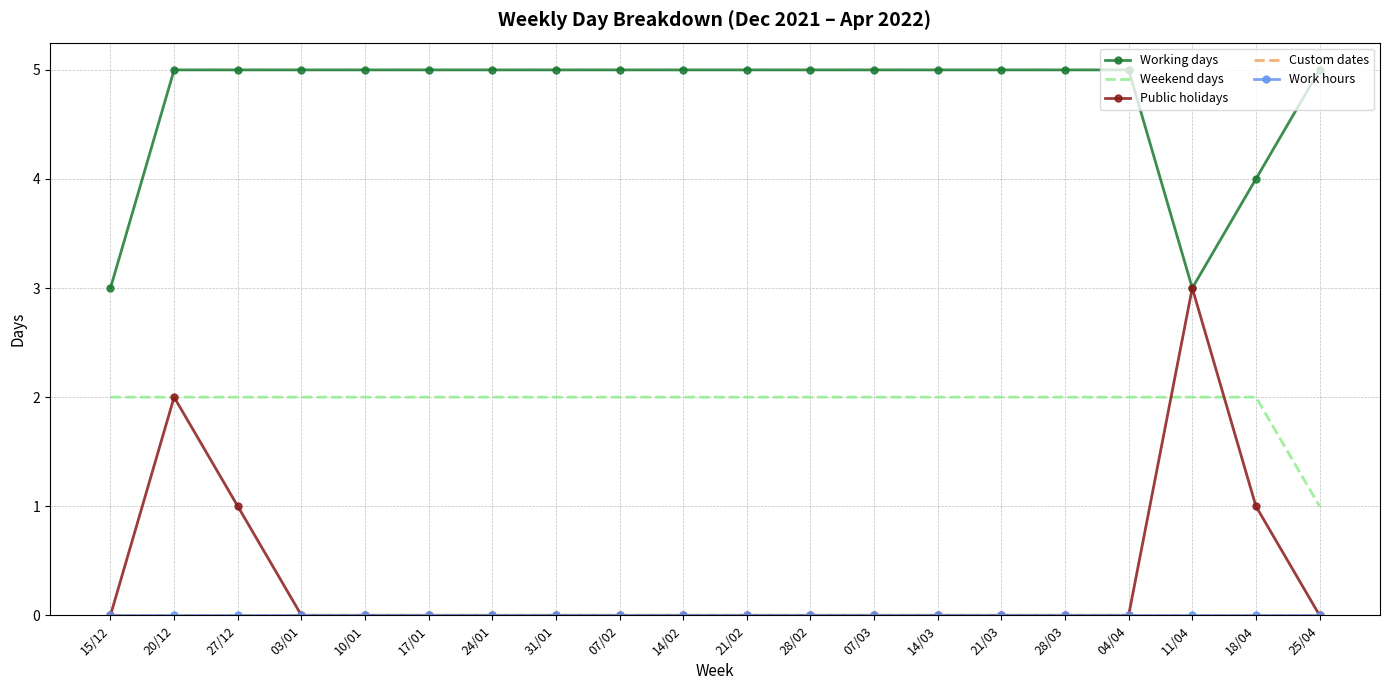

Where is Working days nearest to the value 4?

18/04